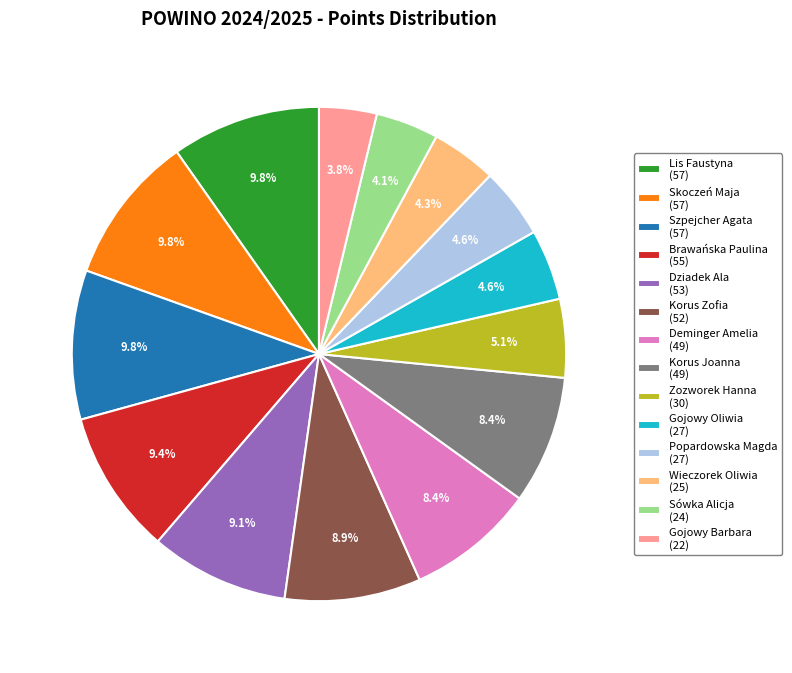

To the nearest percent, what is the average slice percentage?

7%